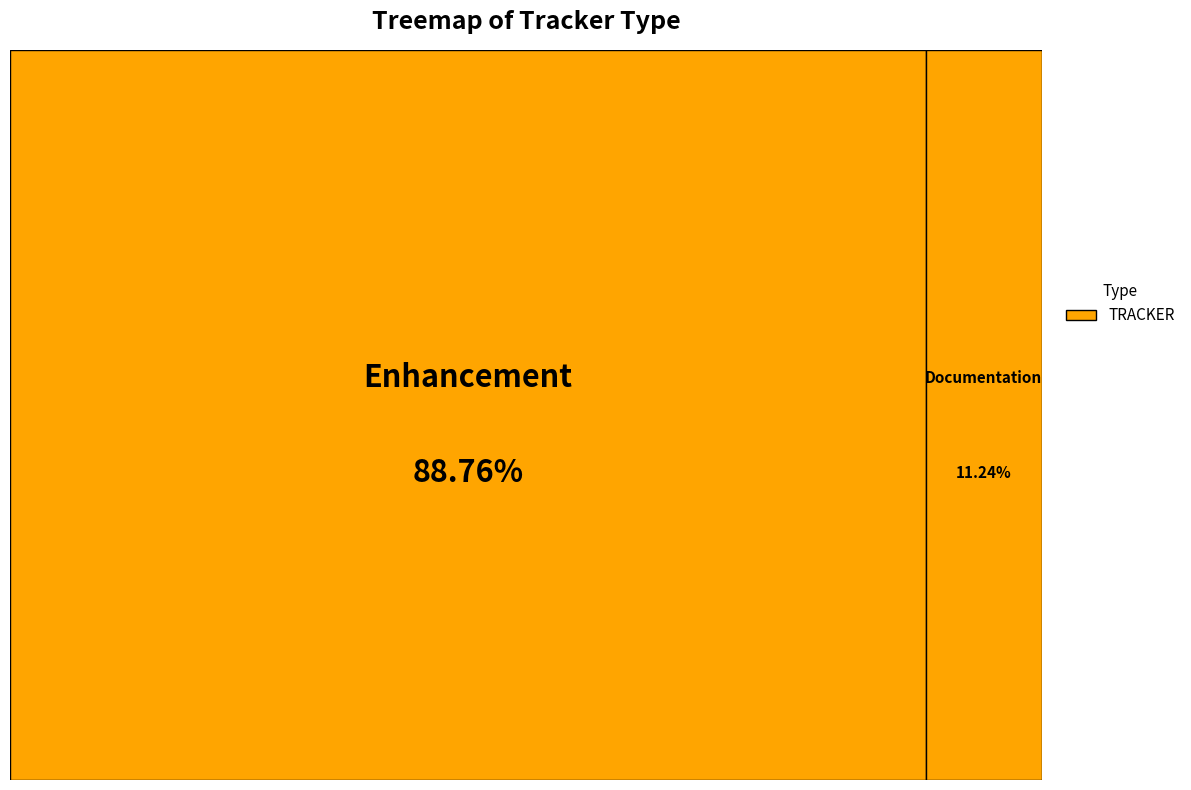

Does any single category account for the majority?

Yes